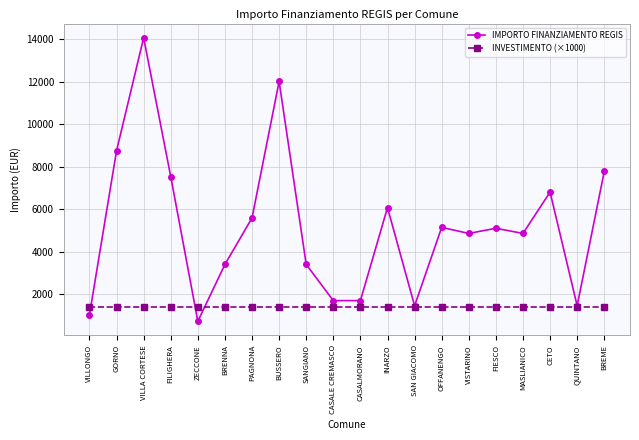

What is the average value of the IMPORTO FINANZIAMENTO REGIS series?

5172